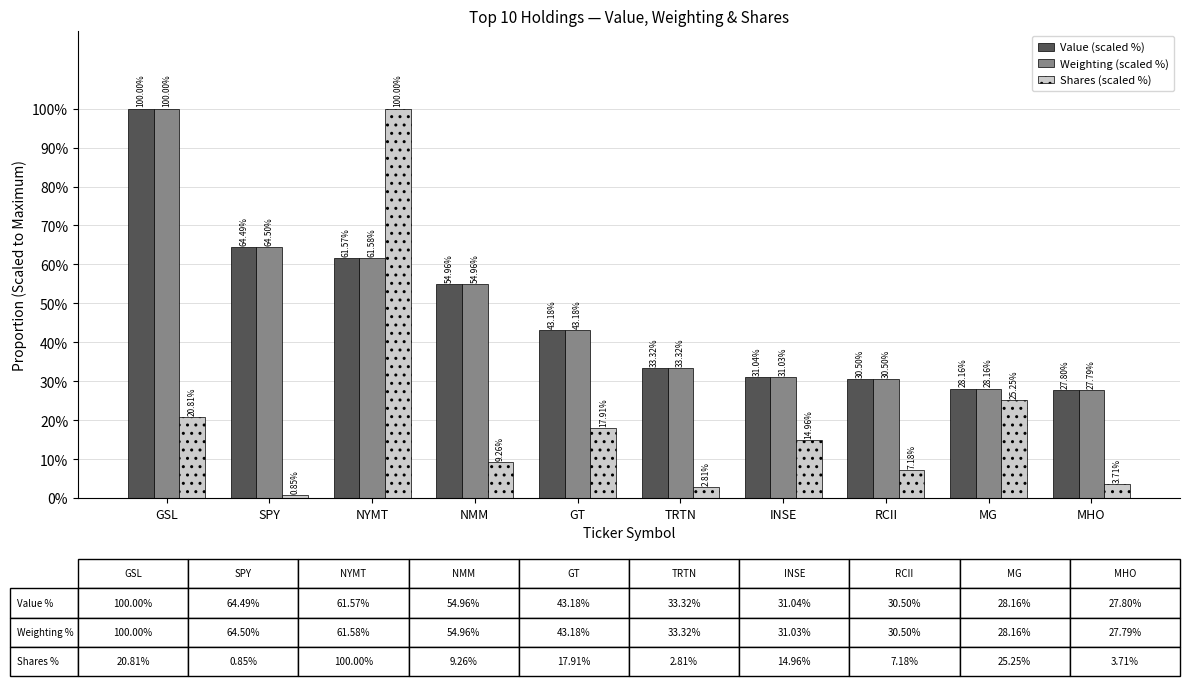

What is the spread (max minus min) of values at NMM?

45.7